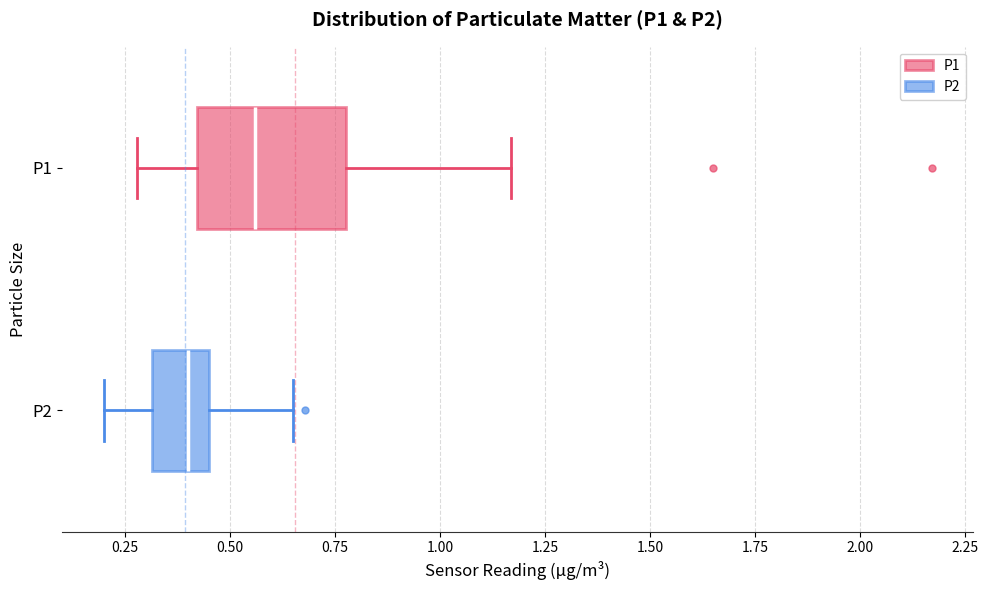

Reading bottom to top, transcribe this box plot: for each box, give where its median line is, the range the box spans, and where its two whiskers end, as read against the x-axis. The values are not printed on the chart, so give them approximately, as read against the axis.

P2: median 0.40, box 0.30 to 0.45, whiskers 0.20 to 0.65
P1: median 0.55, box 0.40 to 0.80, whiskers 0.30 to 1.15